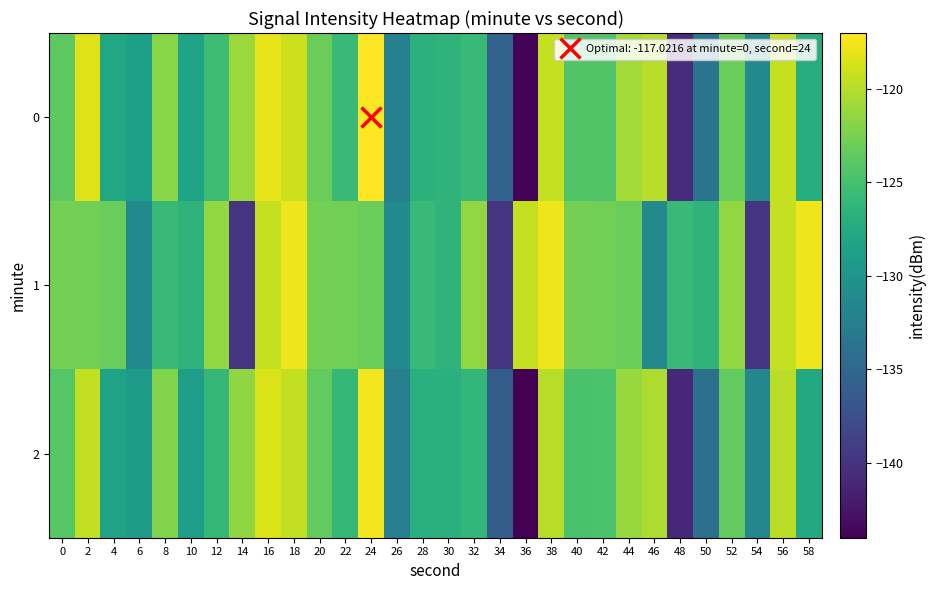

What is the total value across all series at 46?

-371.4